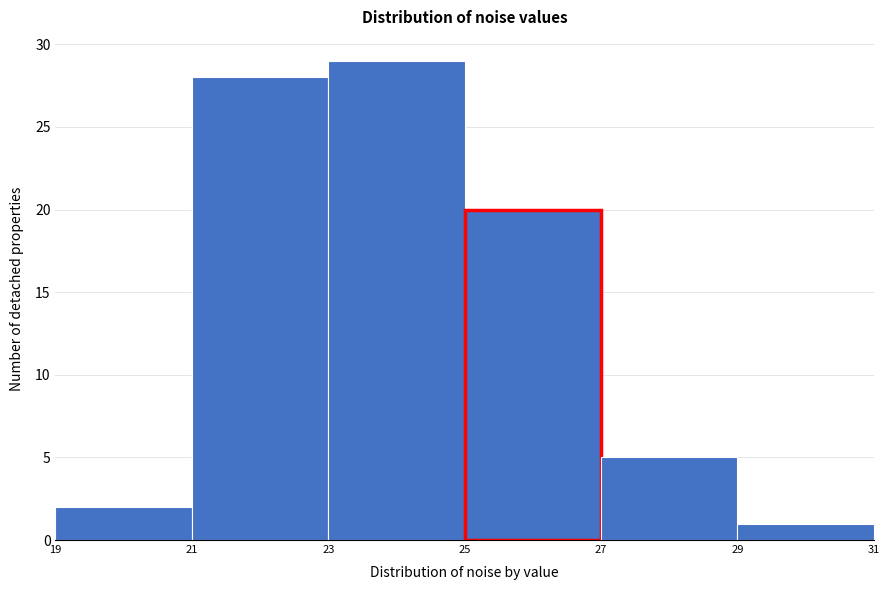

Reading left to right, list every bar in this chart as the range it spans on the x-axis followed by its height. The values are not printed on the chart, so give them approximately, as read against the axis.

19 to 21: 2
21 to 23: 28
23 to 25: 29
25 to 27: 20
27 to 29: 5
29 to 31: 1